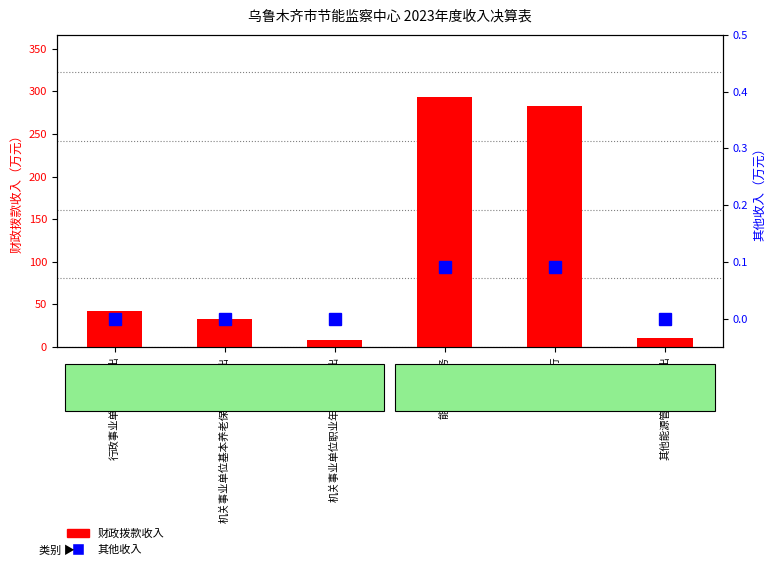

Is it true that 财政拨款收入 equals 16.9 at 其他能源管理事务支出?

False